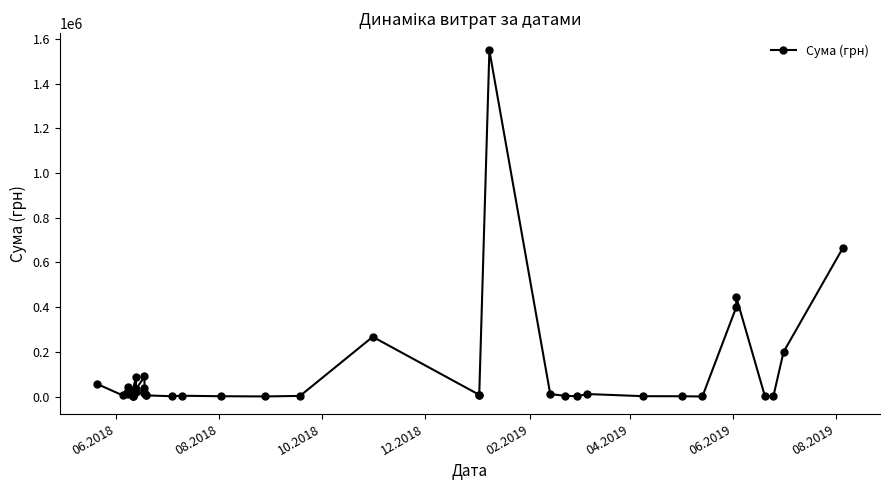

What is the value of the 14th point from the left?

18750.0